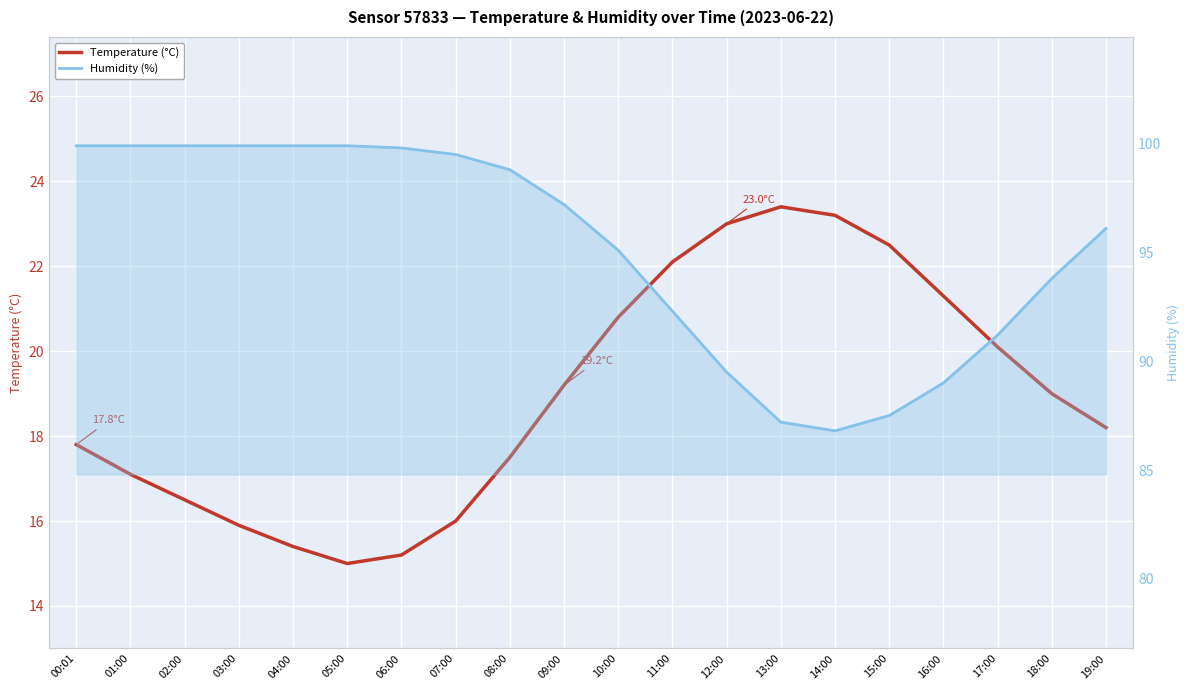

List the labels in order of Humidity (%) value, smallest first.

14:00, 13:00, 15:00, 16:00, 12:00, 17:00, 11:00, 18:00, 10:00, 19:00, 09:00, 08:00, 07:00, 06:00, 00:01, 01:00, 02:00, 03:00, 04:00, 05:00